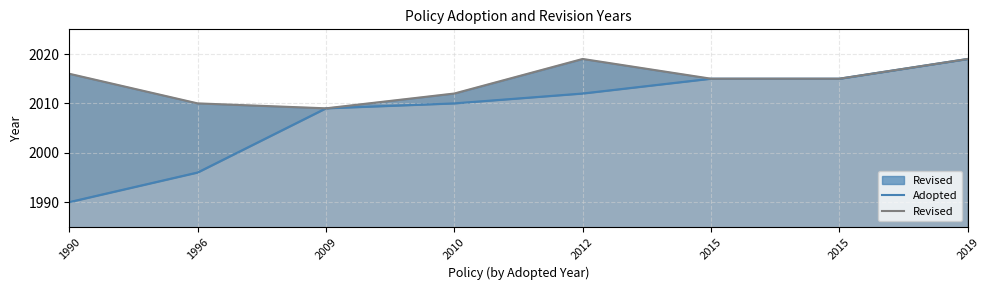

Which has a higher value, 2012 or 2019?

2019